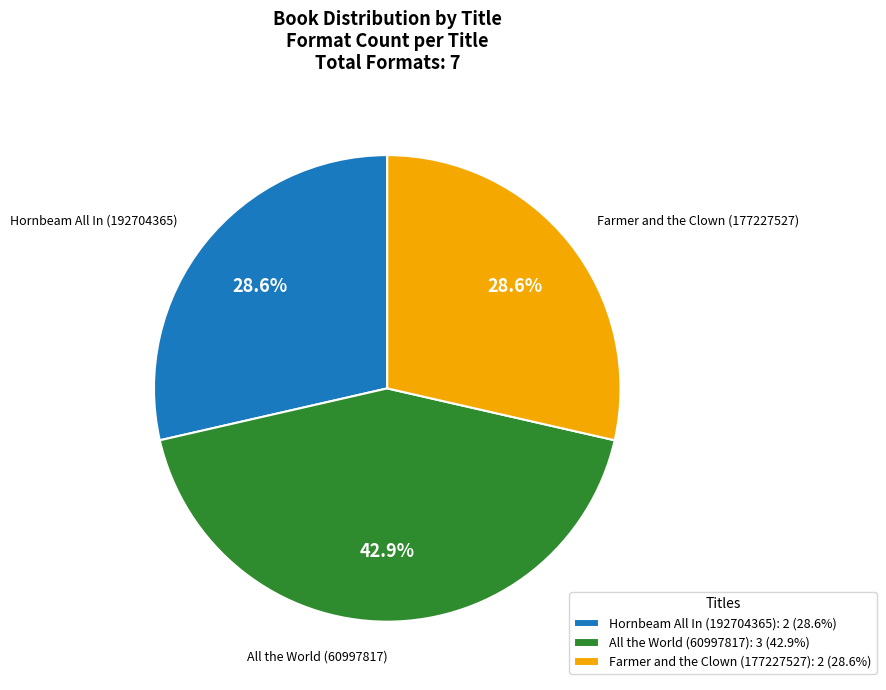

To the nearest percent, what portion does All the World (60997817) represent?

43%